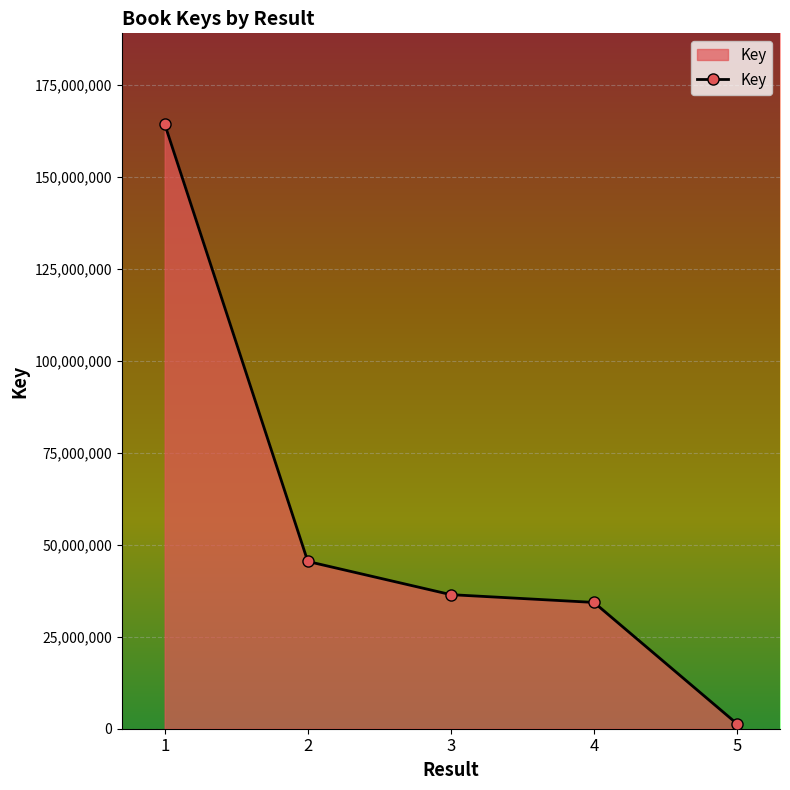

Which label corresponds to the largest value in the chart?

1